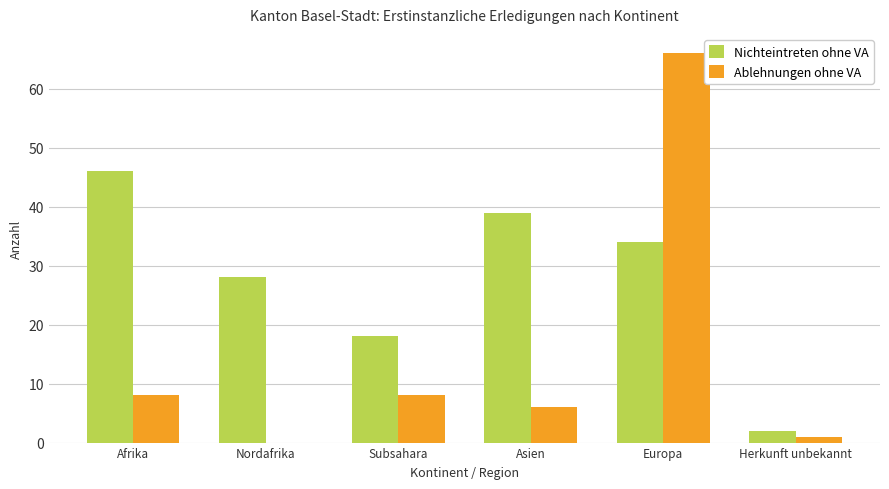

At which label does Nichteintreten ohne VA first exceed 34?

Afrika